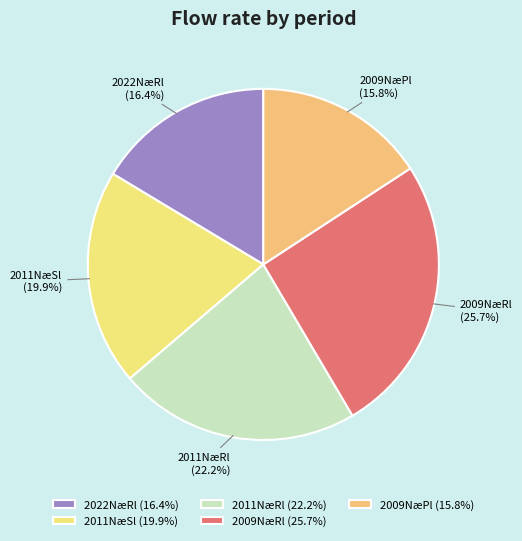

How many slices are in this pie chart?

5